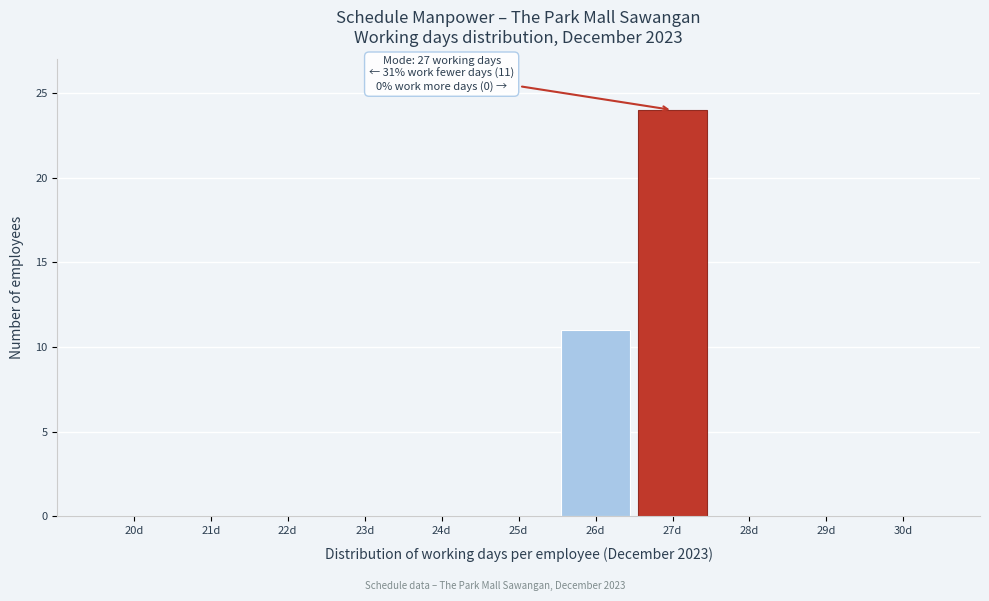

Reading left to right, what are all the values shown in this chart?

20d=0	21d=0	22d=0	23d=0	24d=0	25d=0	26d=11	27d=24	28d=0	29d=0	30d=0